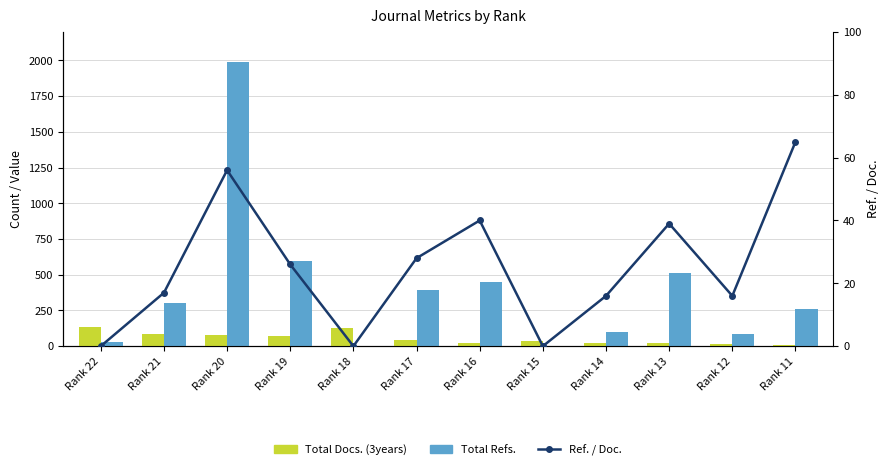

How many data points in Ref. / Doc. are above 26?

5